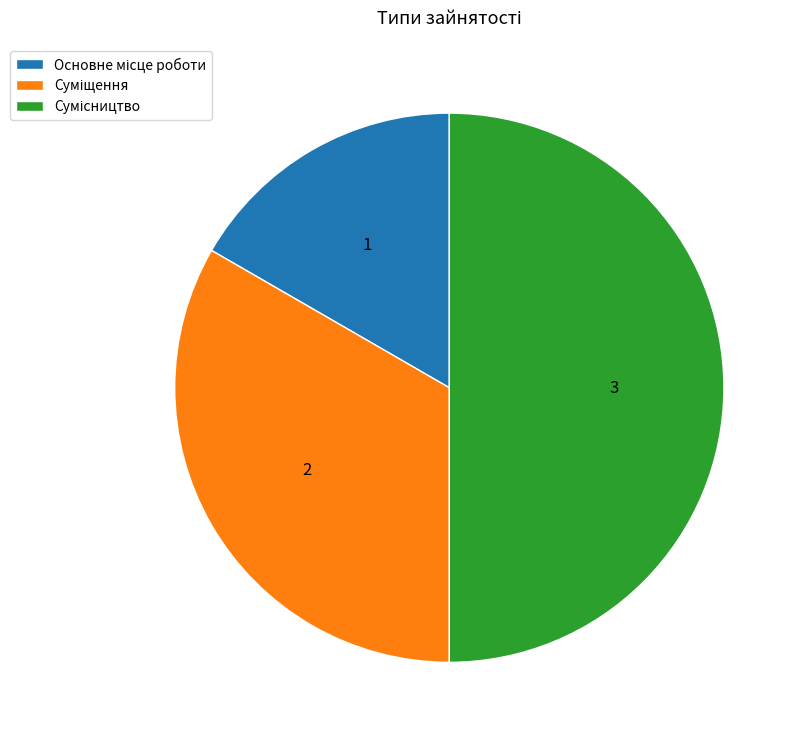

What is the smallest slice in the pie chart?

Основне місце роботи